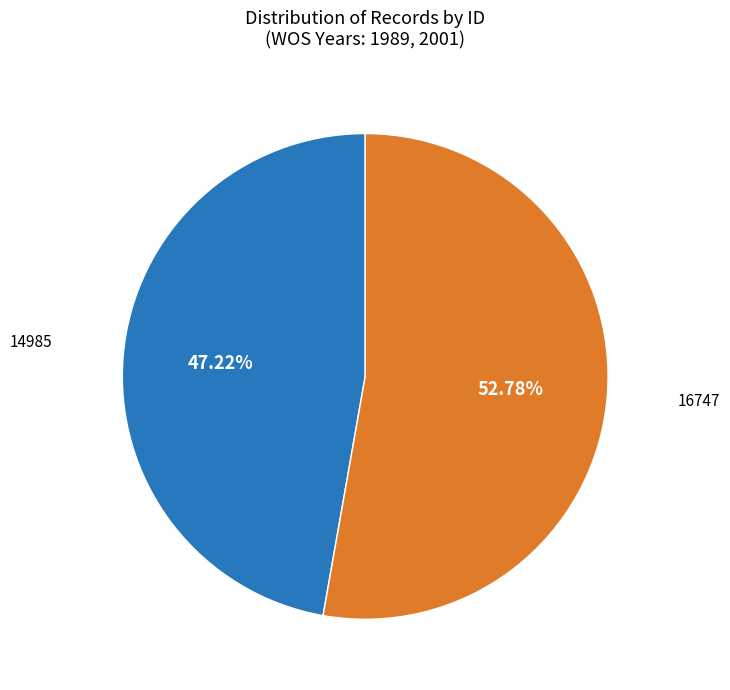

Is there a majority slice in this chart?

Yes